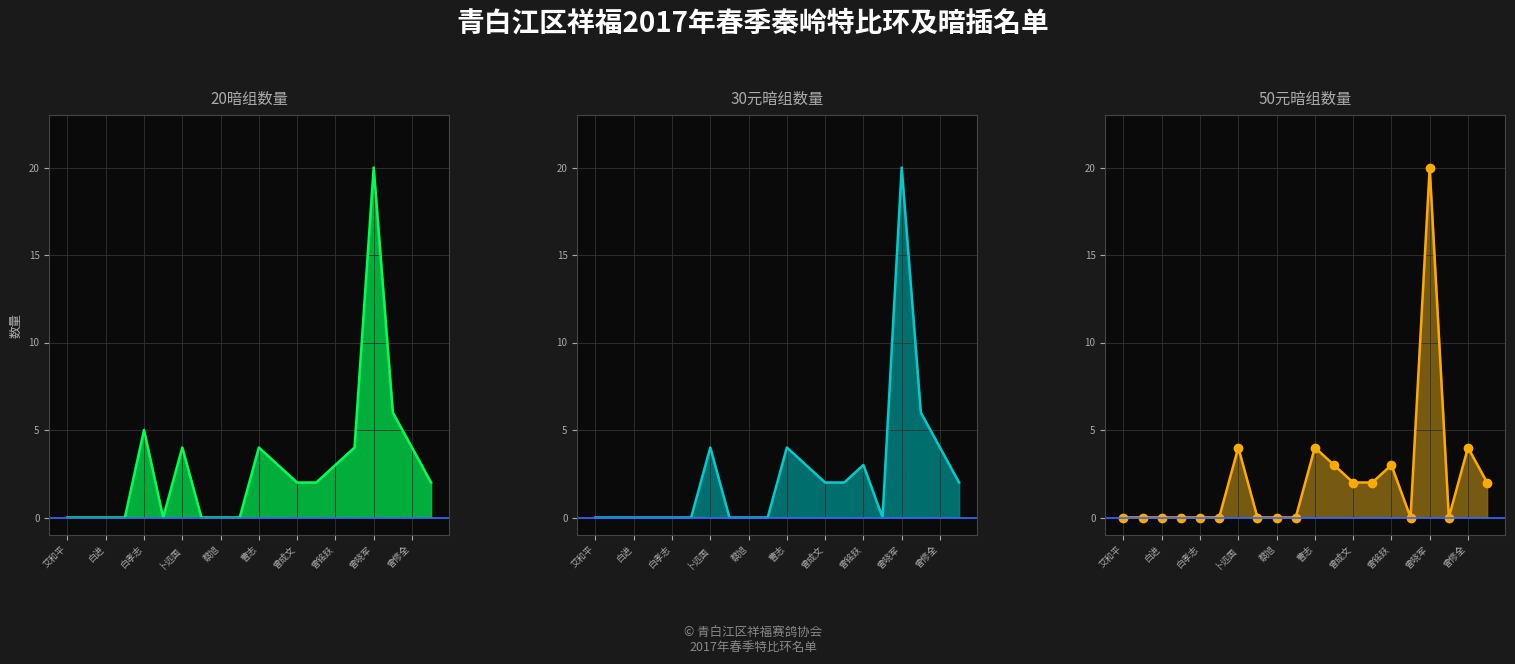

Which series has the widest spread of values?

20暗组数量